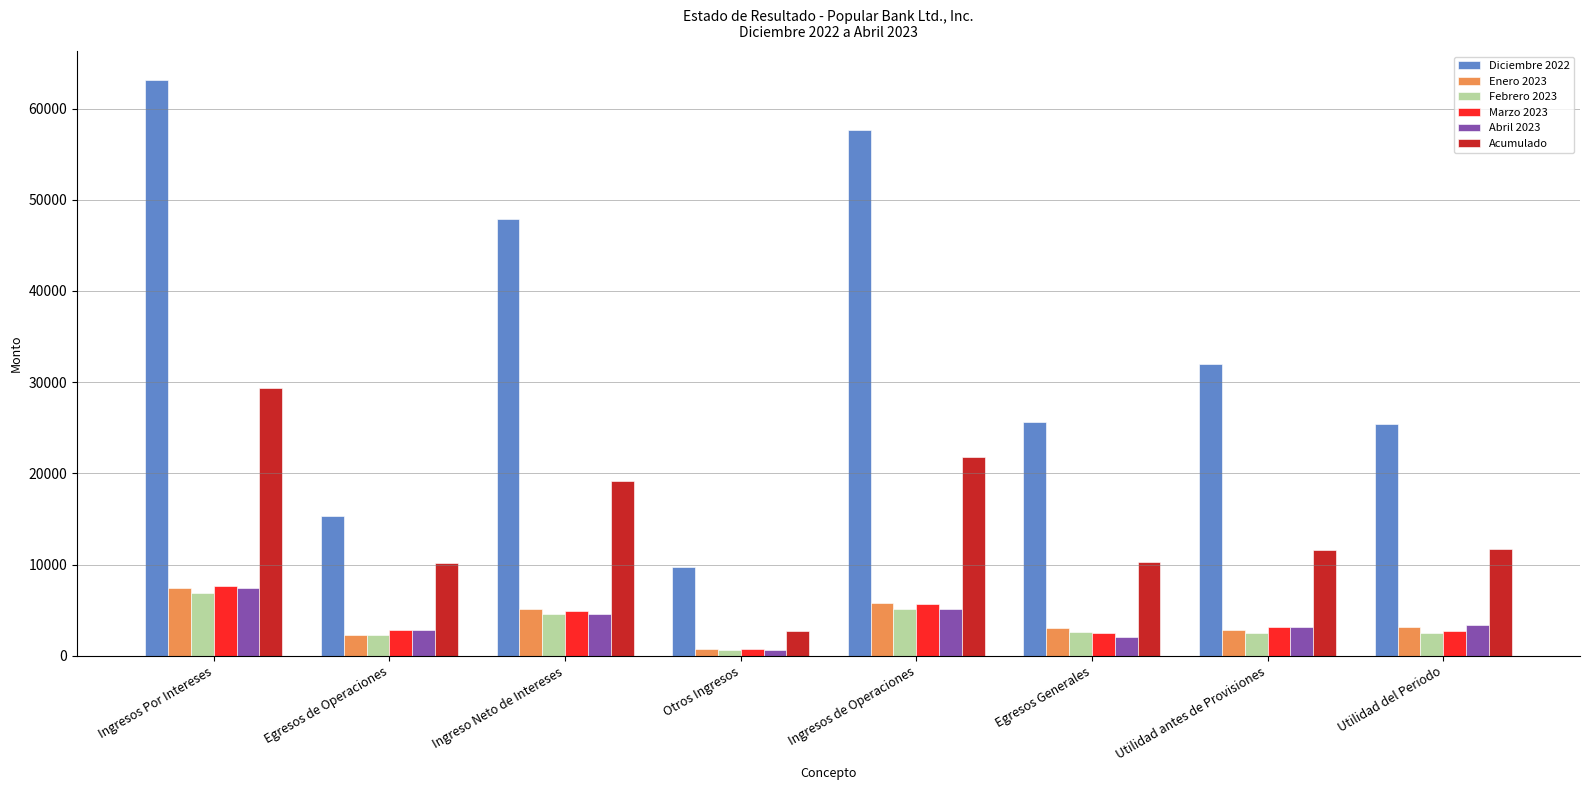

What is the difference between the highest and lowest values at Egresos Generales?

23562.0